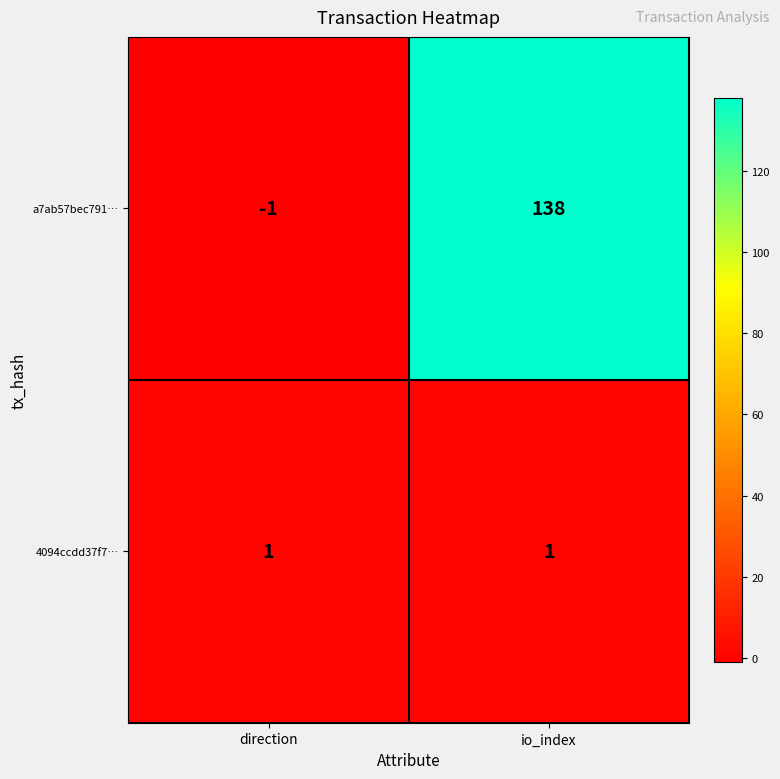

The a7ab57bec791… series shows -1 at direction. True or false?

True